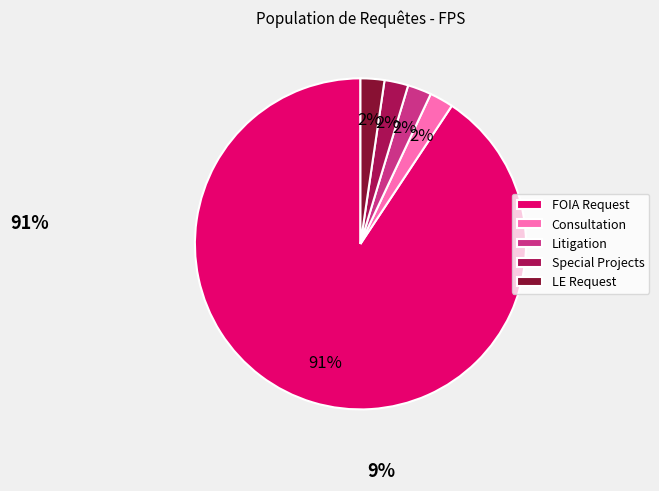

How many segments does this pie chart have?

5